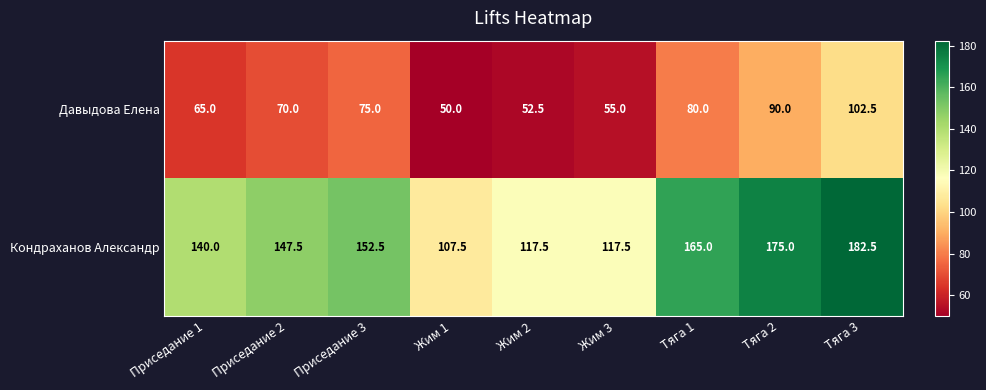

What is the difference between the second highest and second lowest values in the Давыдова Елена series?

37.5